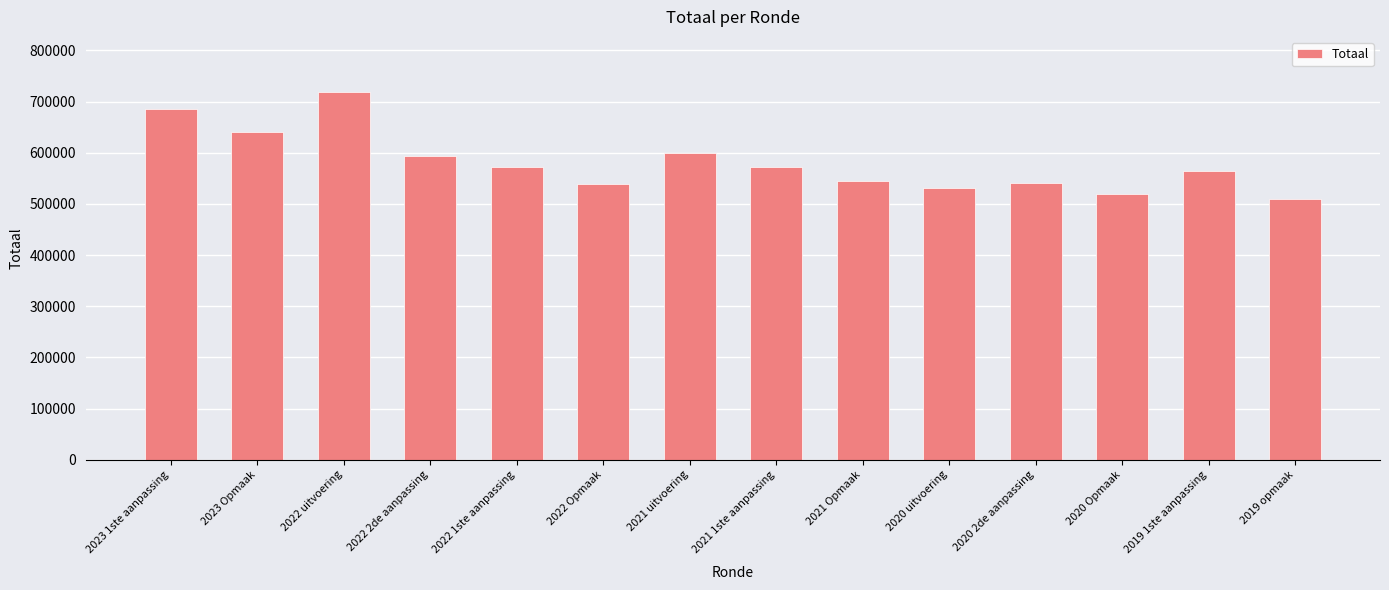

True or false: the data shows 987237 at 2022 uitvoering.

False